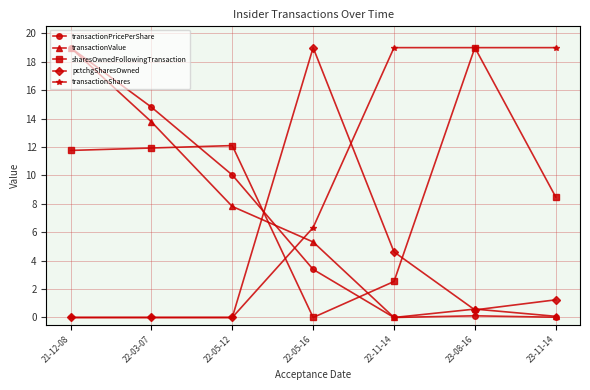

What is the difference between the highest and lowest values at 23-08-16?

18.9